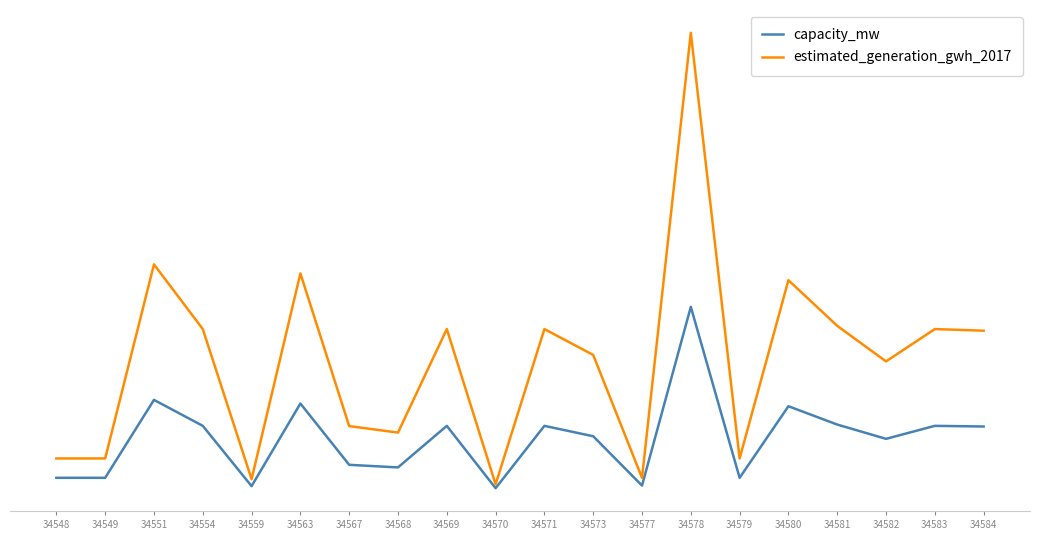

What is the value of the estimated_generation_gwh_2017 point at the 12th from the left?

104.6